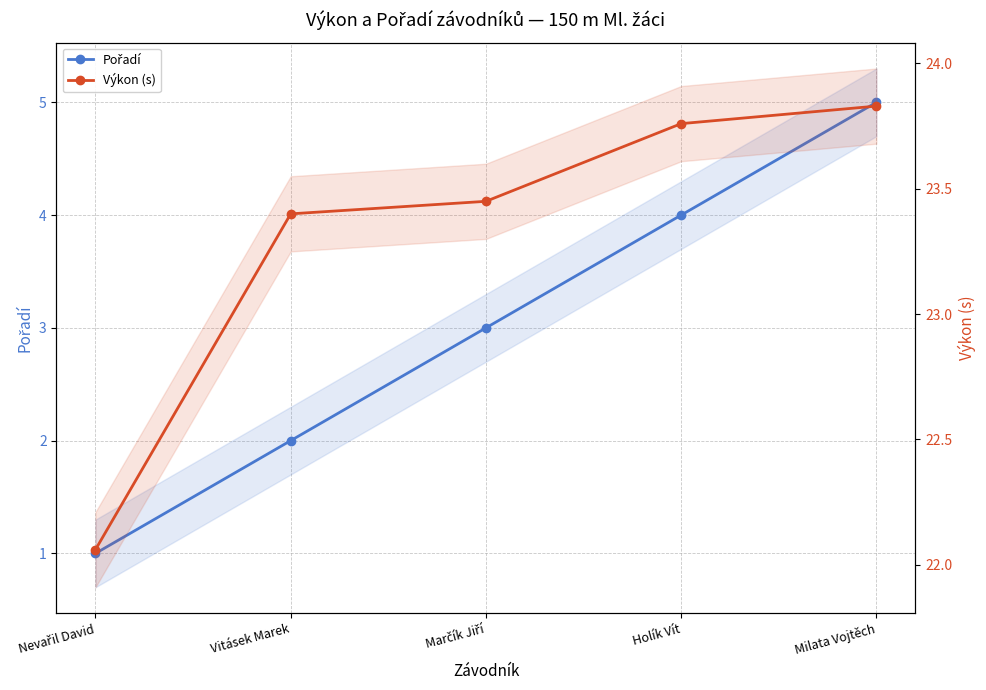

How many lines are shown in the chart?

2